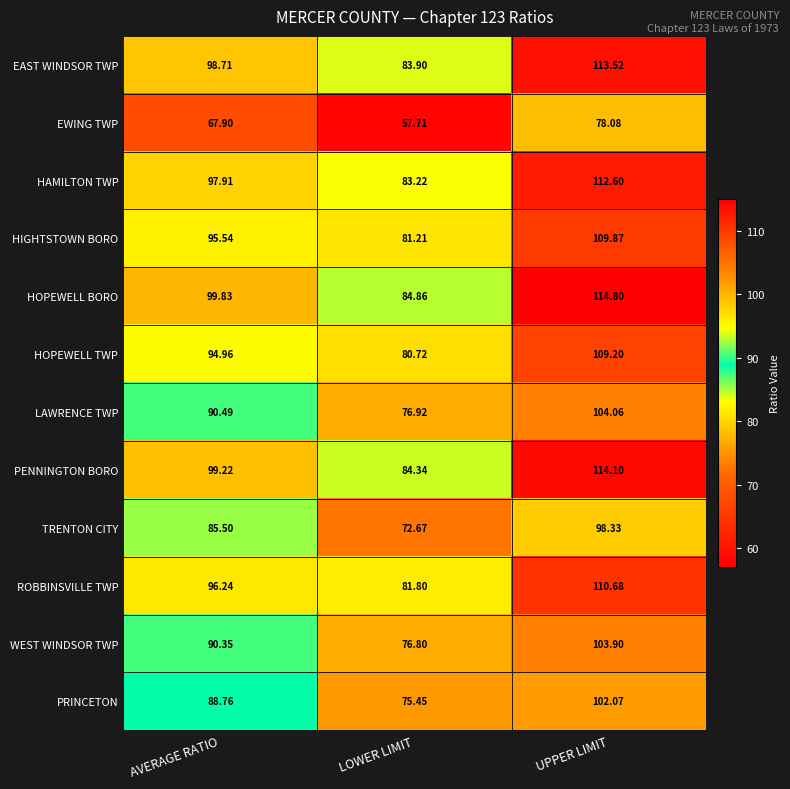

Where does the HAMILTON TWP series first go above 97?

AVERAGE RATIO